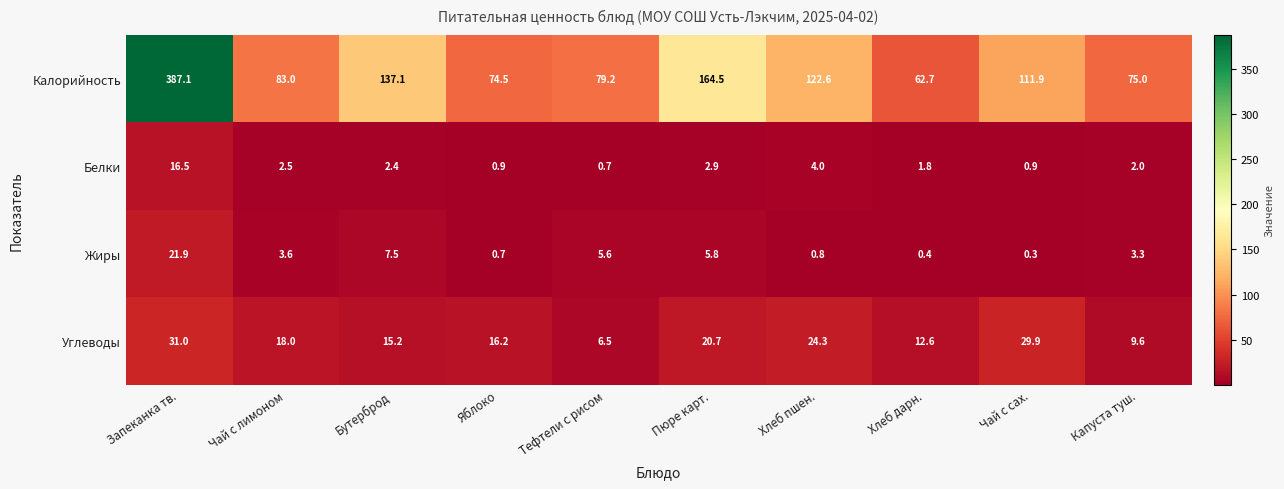

Between Чай с лимоном and Хлеб дарн., which series saw the biggest shift?

Калорийность